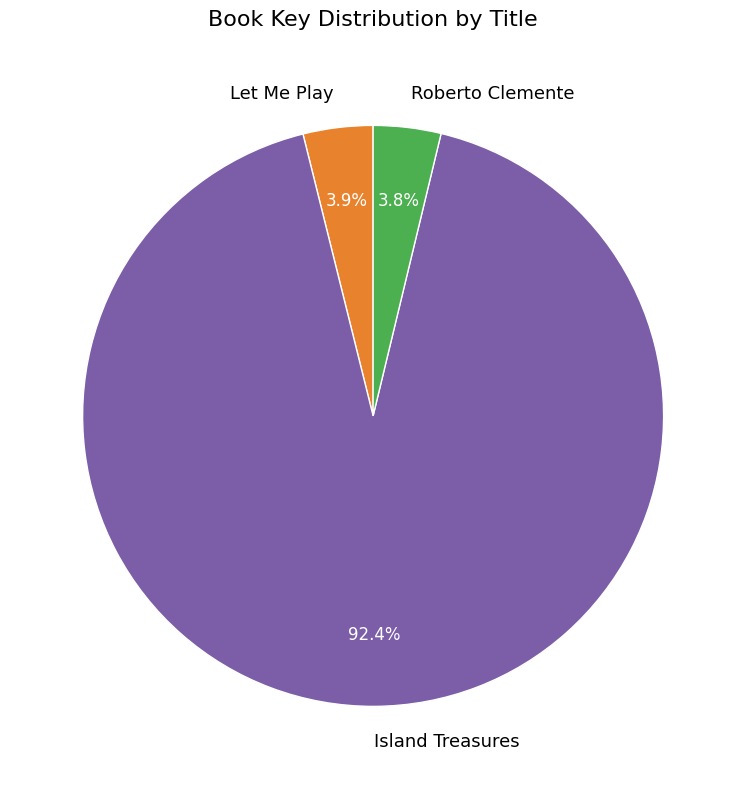

What is the largest slice in the pie chart?

Island Treasures